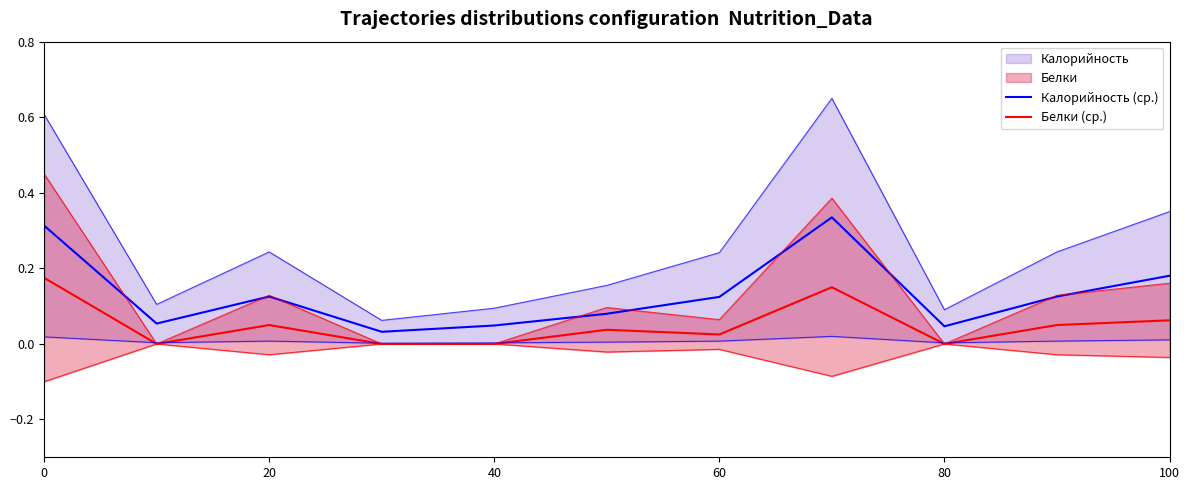

How many interior local peaks does the Калорийность (ср.) series have?

2